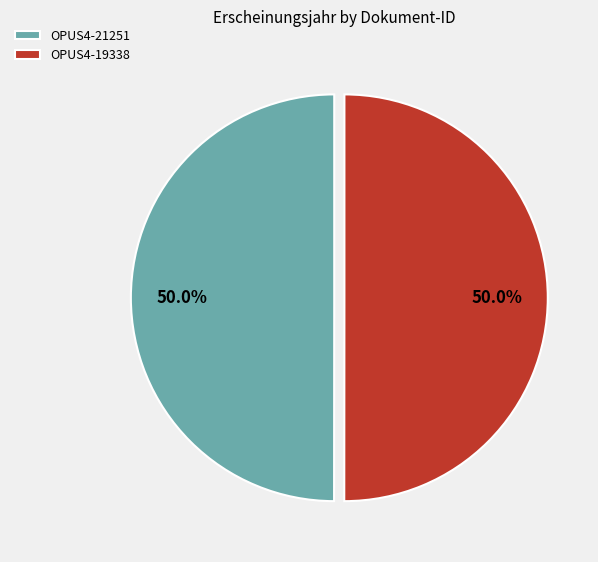

What is the ratio of the value at OPUS4-21251 to the value at OPUS4-19338?

1.0